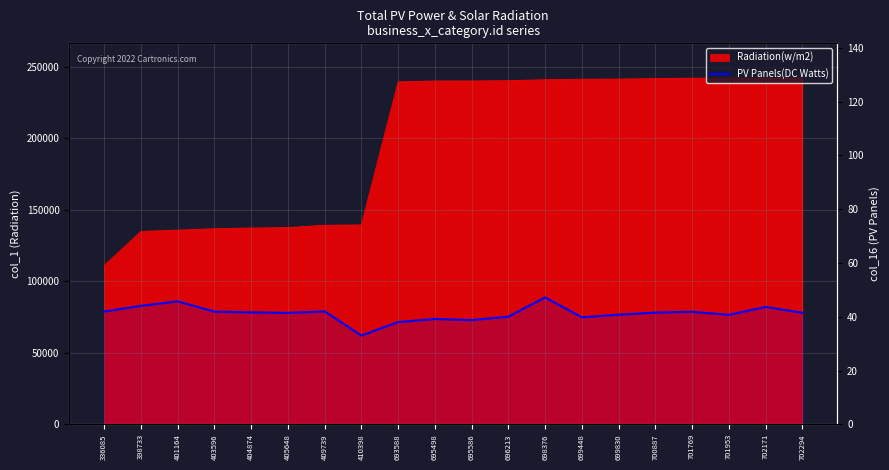

Reading right to left, what are all the values shown in this chart?

702294=41.5	702171=43.6	701953=40.7	701769=41.9	700887=41.6	699830=40.8	699448=39.8	698376=47.2	696213=40.0	695586=38.8	695498=39.2	693588=38.0	410398=33.0	409739=42.0	405648=41.5	404874=41.6	403596=41.9	401164=45.8	398733=44.1	336085=42.0